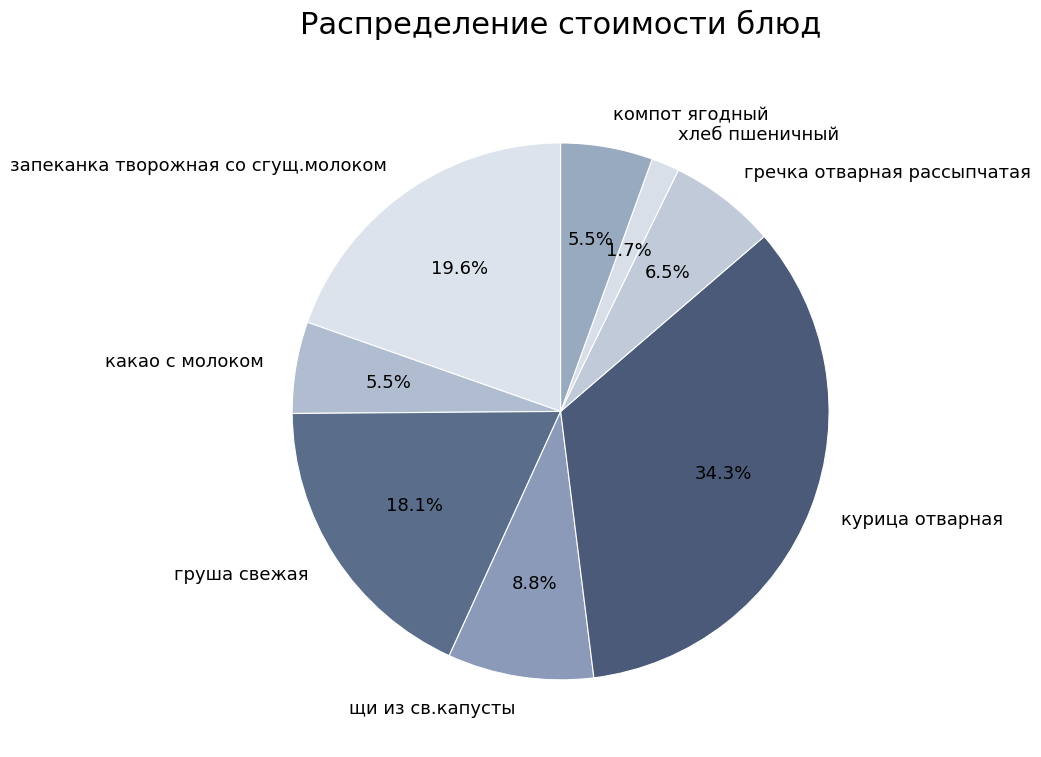

Count the number of slices in the pie.

8